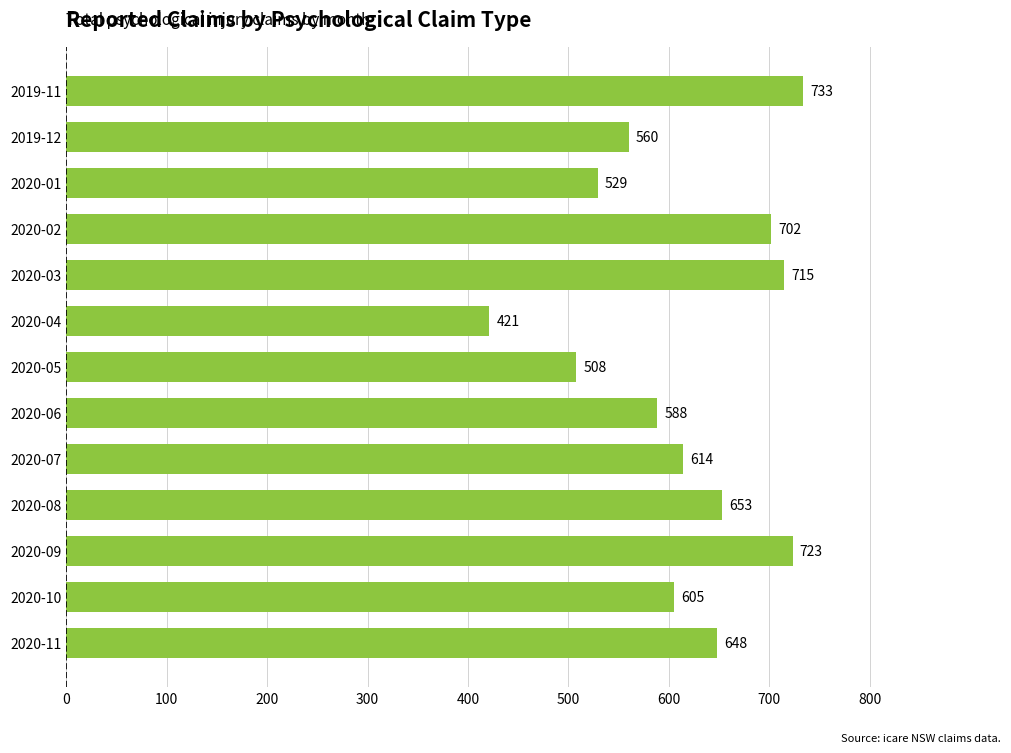

List the labels in order of value, largest first.

2019-11, 2020-09, 2020-03, 2020-02, 2020-08, 2020-11, 2020-07, 2020-10, 2020-06, 2019-12, 2020-01, 2020-05, 2020-04